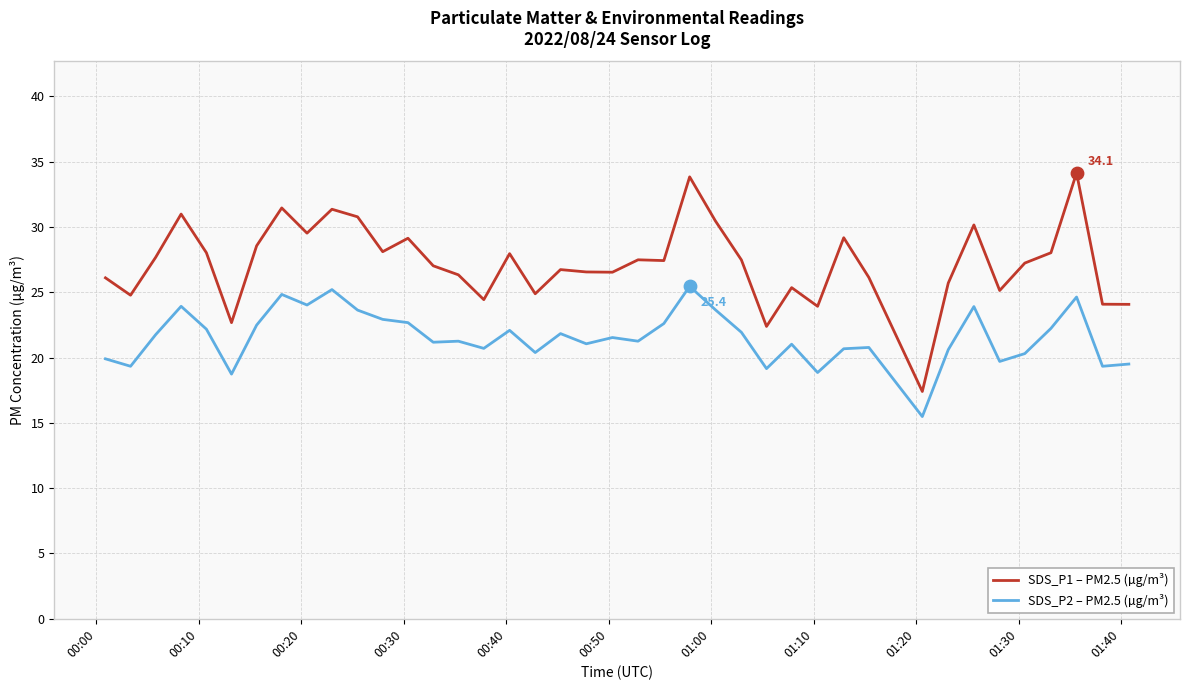

Which series has the widest spread of values?

SDS_P1 – PM2.5 (µg/m³)